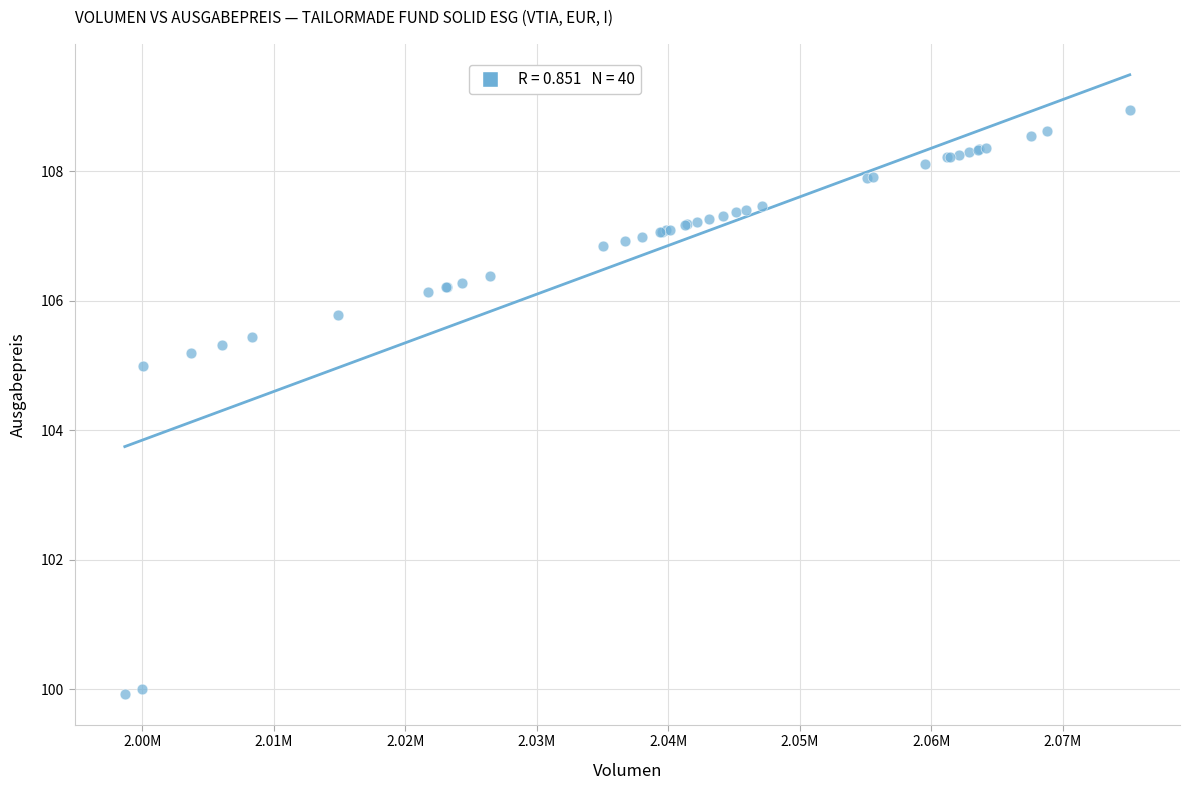

What Y value in the scatter plot is closest to 104?

105.0